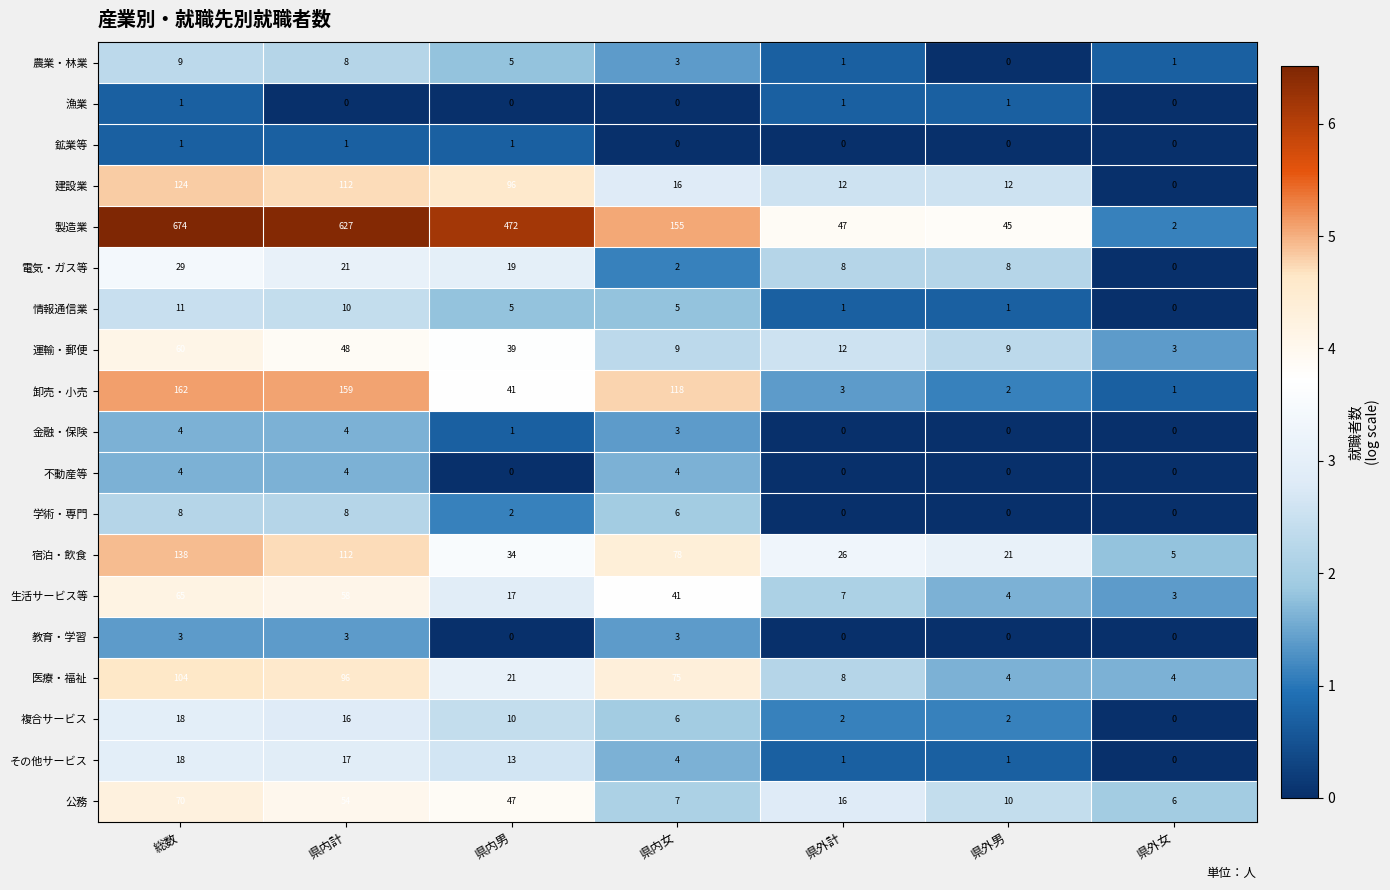

What is the difference between the second highest and second lowest values in the 情報通信業 series?

9